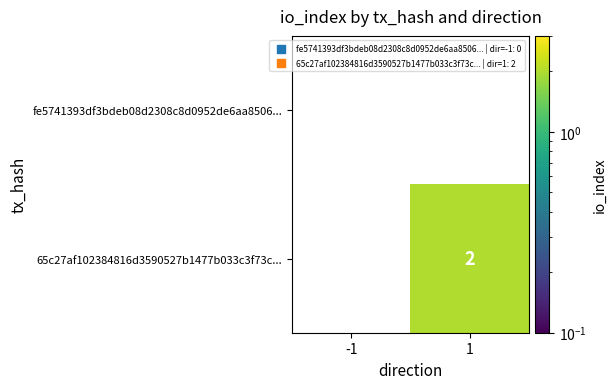

Which category has the highest value across all series?

1